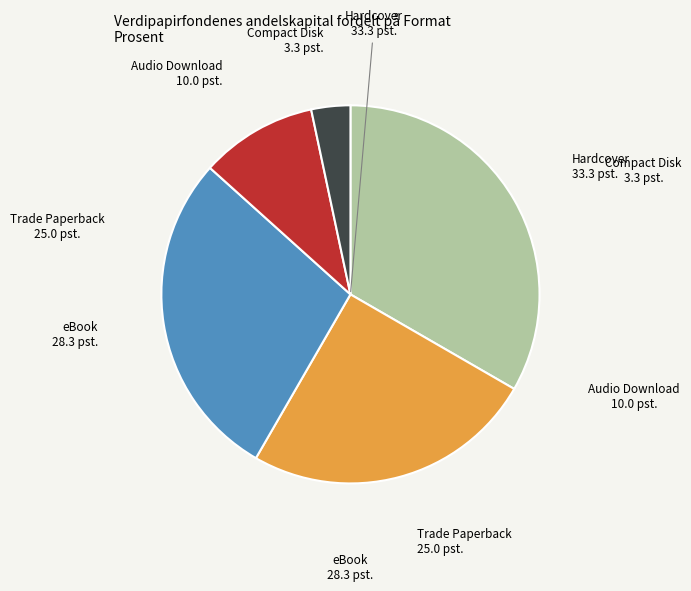

How many slices are in this pie chart?

5